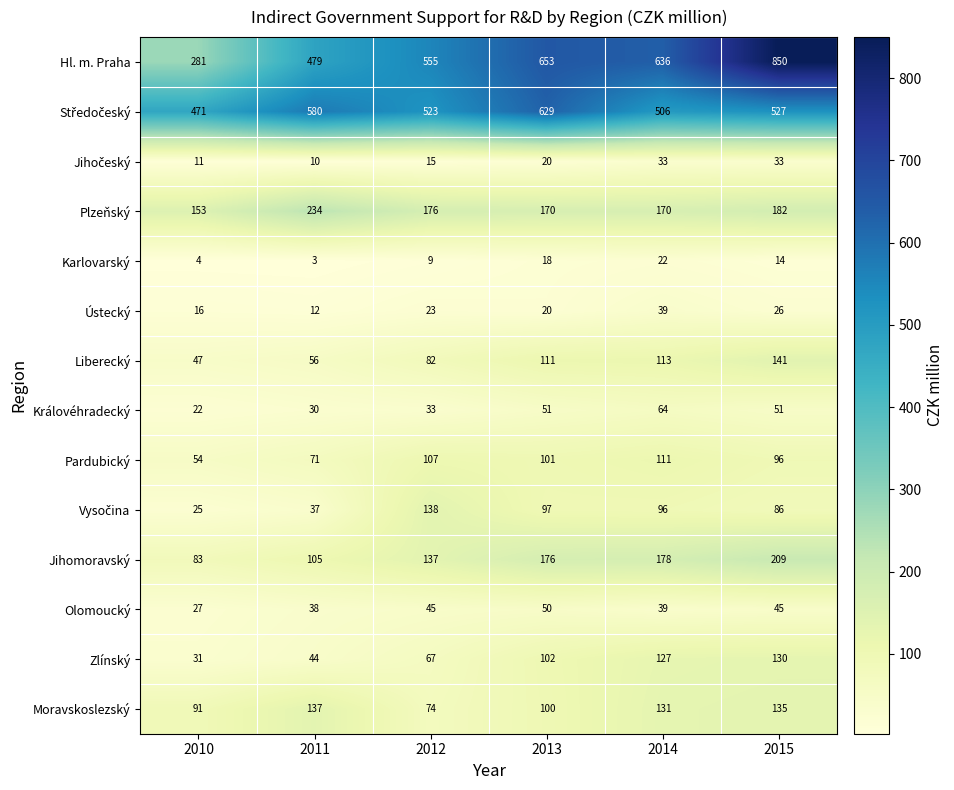

What is the difference between the second highest and minimum values in the Plzeňský series?

29